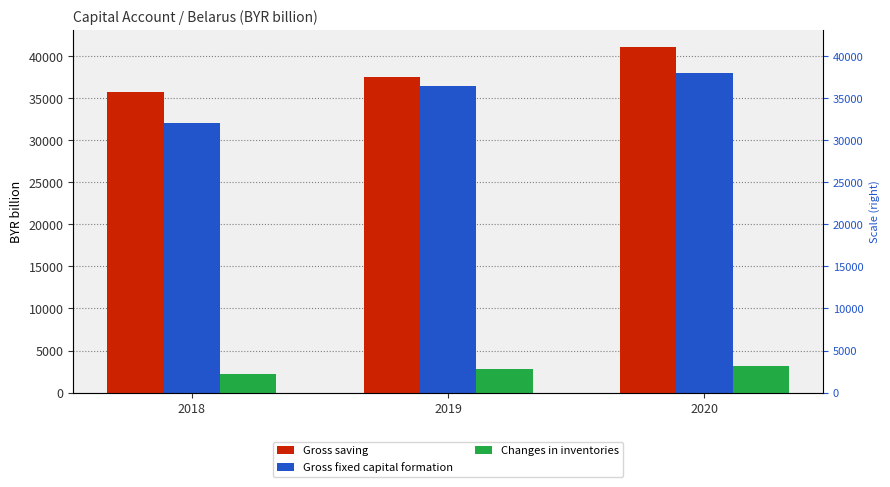

Reading left to right, what are all the values shown in this chart?

Gross saving: 35733.6	37484.1	41100.8
Gross fixed capital formation: 32081.3	36424.2	37977.2
Changes in inventories: 2264.7	2850.2	3128.4